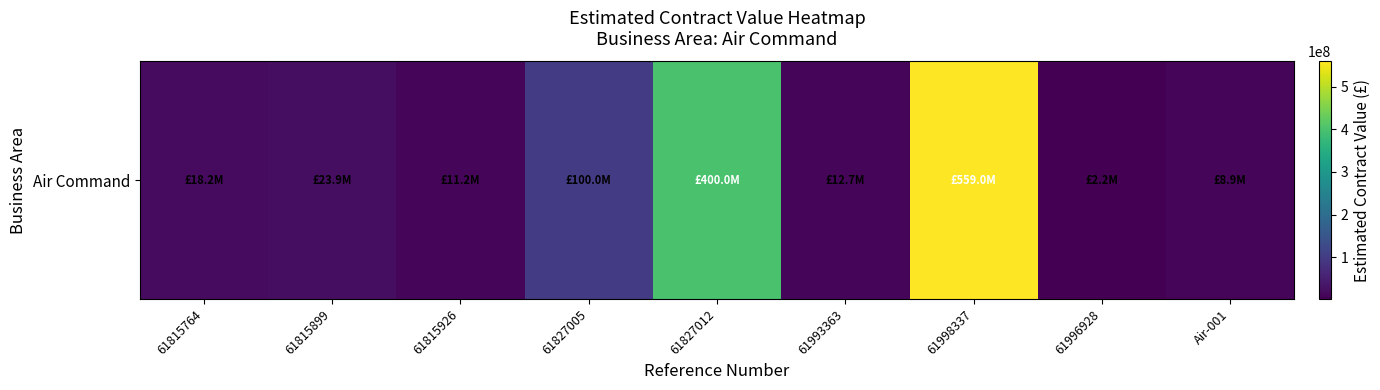

Reading left to right, what are all the values shown in this chart?

61815764=18207710.8	61815899=23943000.7	61815926=11215895.0	61827005=99999999.0	61827012=400000000.0	61993363=12740000.0	61998337=559000000.0	61996928=2197000.0	Air-001=8900000.0